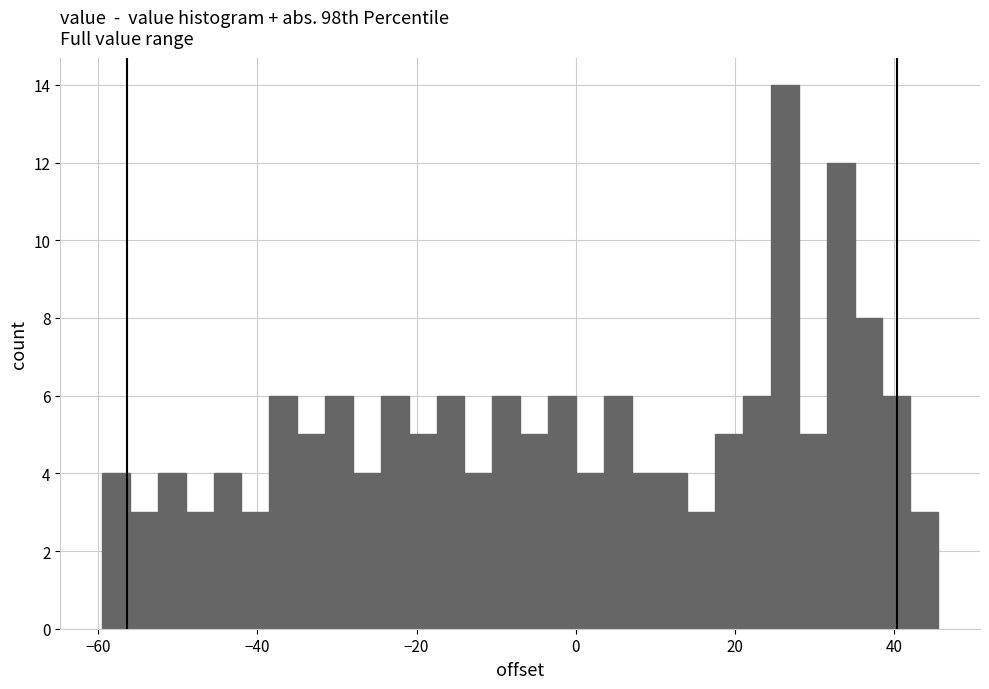

Around what value on the x-axis is the tallest bar? Give the approximate position of its centre, as read against the axis.

26